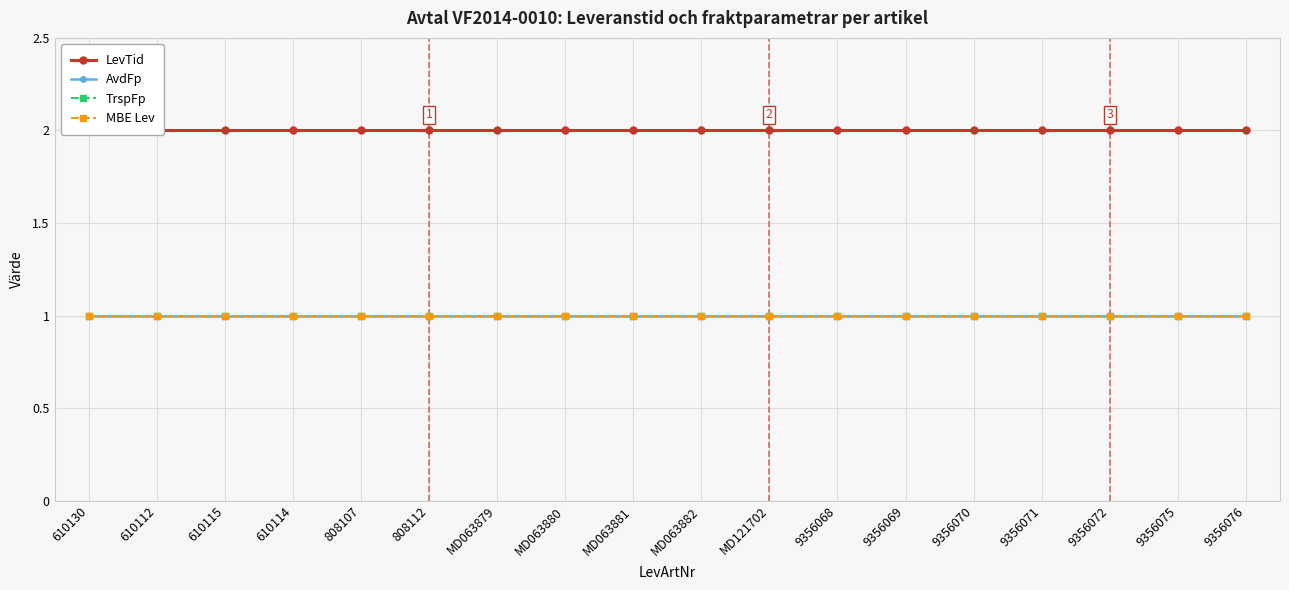

Rank the series by their maximum value, from highest to lowest.

LevTid, AvdFp, TrspFp, MBE Lev